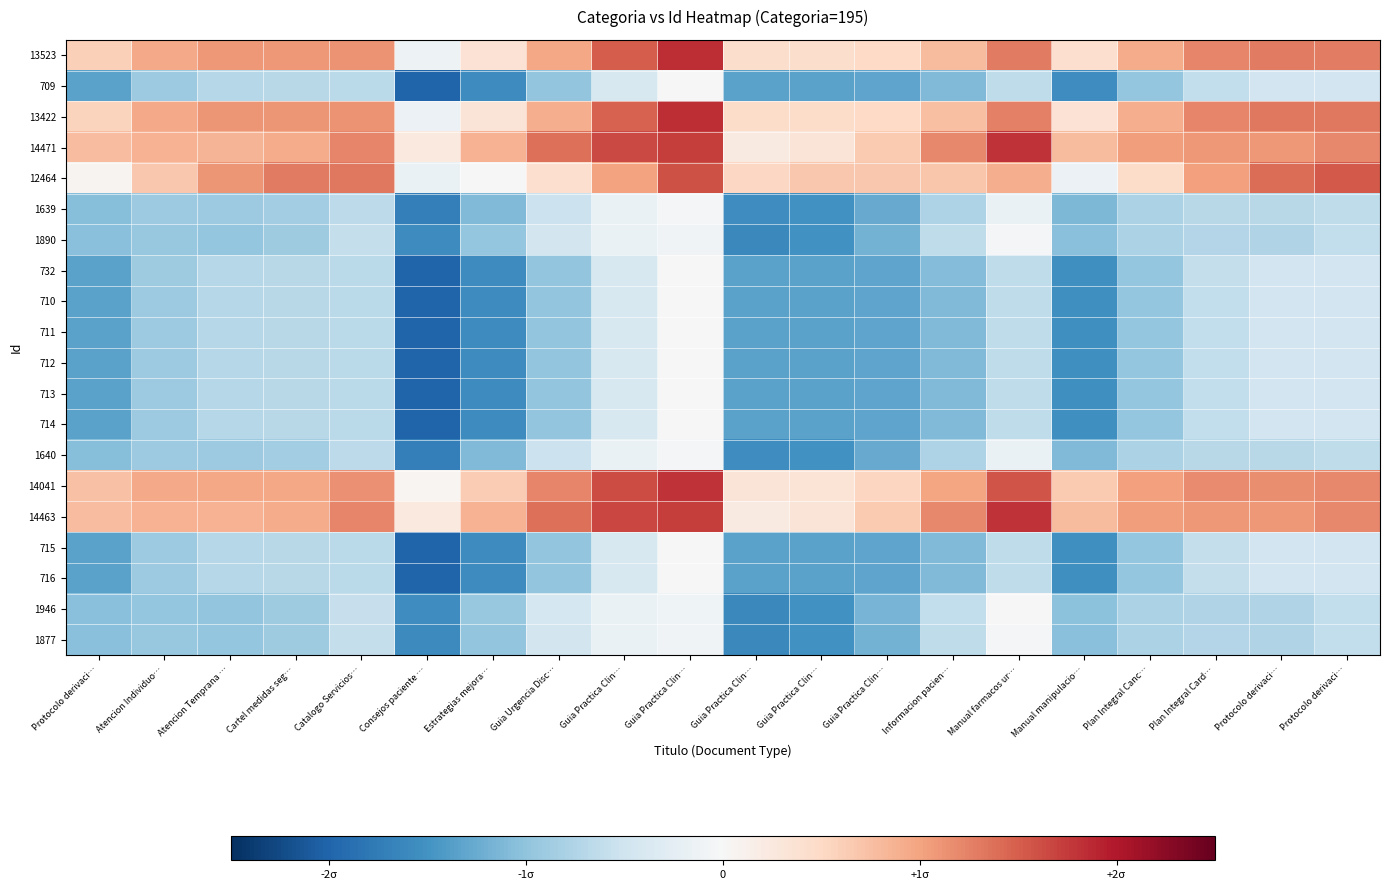

At which category is the sum across all series the highest?

Guia Practica Clin…